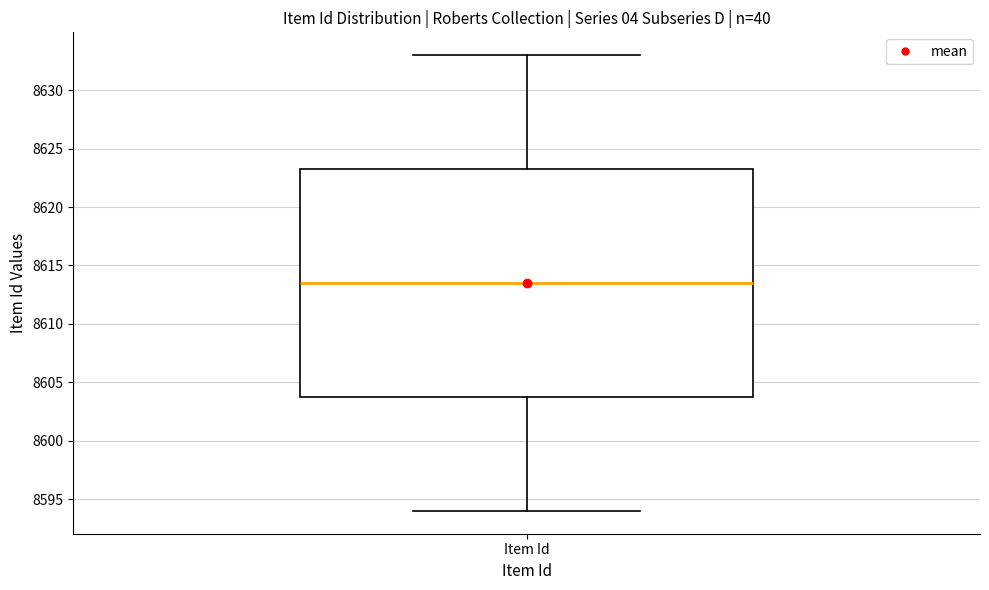

Where is the lower edge of the box for Item Id on the y-axis? The values are not printed on the chart, so give them approximately, as read against the axis.

8604.0